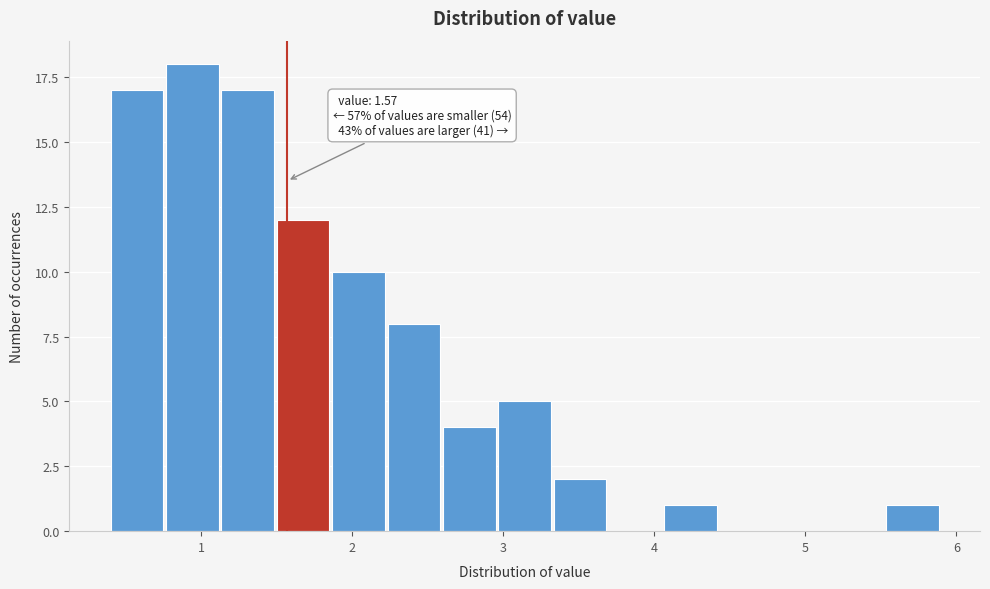

Read against the x-axis, roughly where is the centre of the tallest bar?

0.9